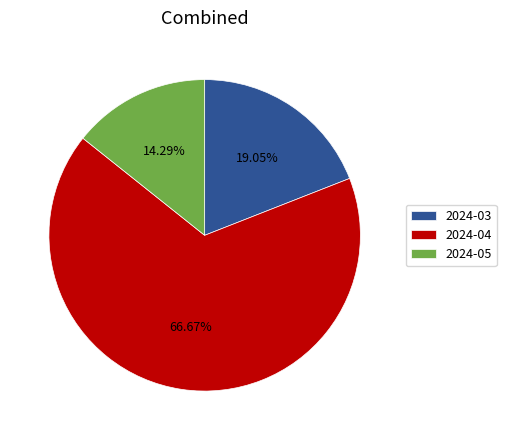

What is the total percentage of 2024-03 and 2024-05?

33.3%